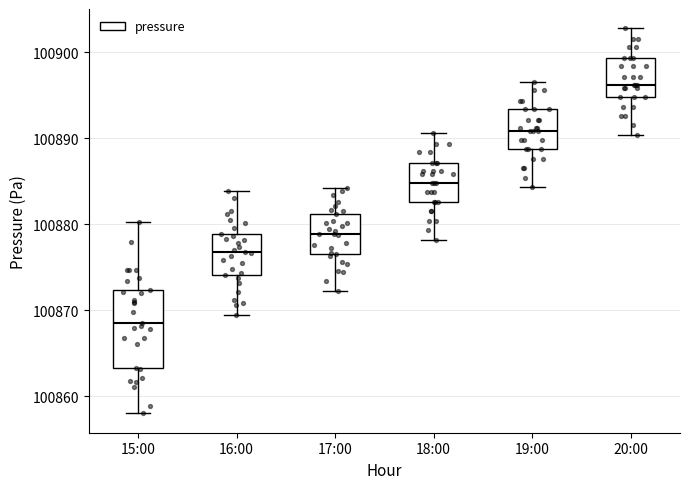

Where does the median line of the box for 15:00 sit on the y-axis? The values are not printed on the chart, so give them approximately, as read against the axis.

100869